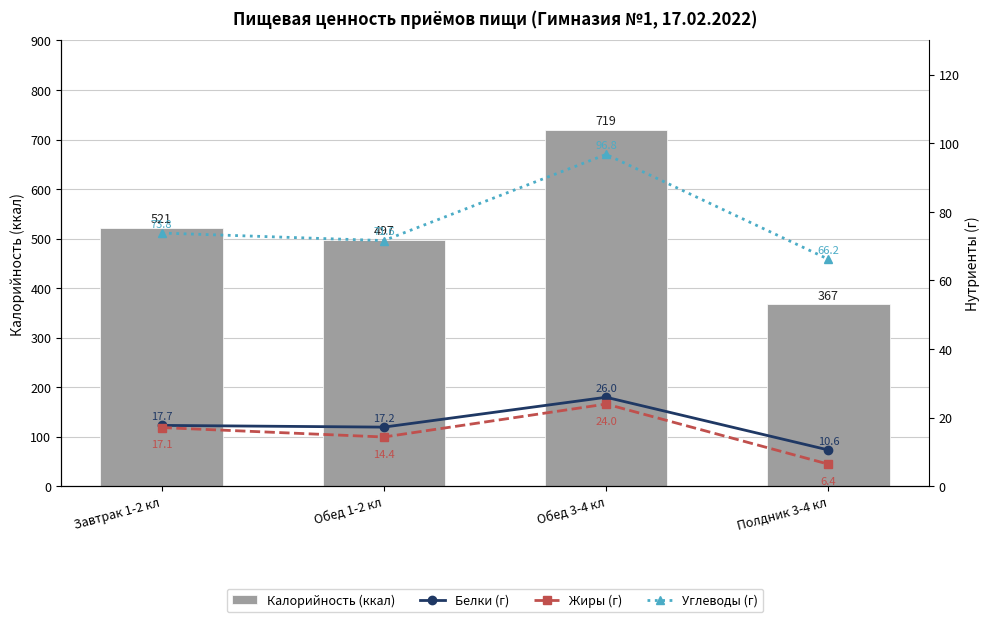

Between Обед 3-4 кл and Полдник 3-4 кл, which series saw the biggest shift?

Калорийность (ккал)